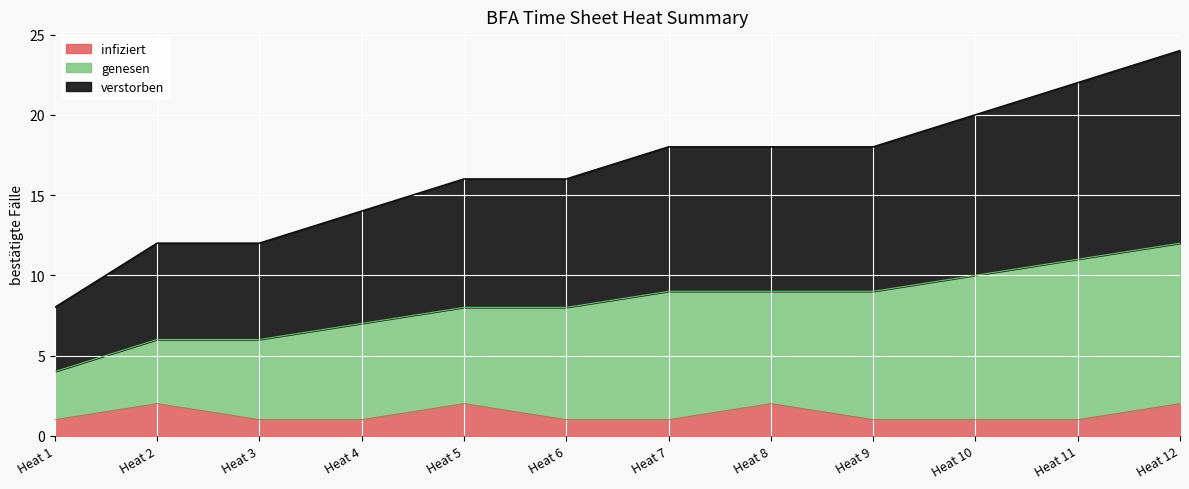

At which category is the sum across all series the highest?

Heat 12